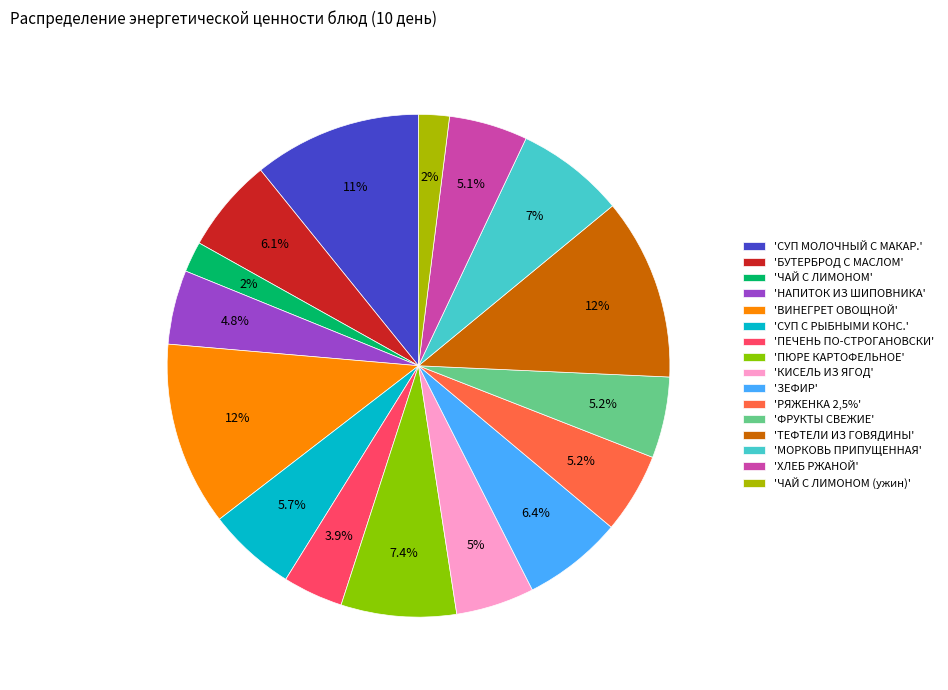

How many slices are in this pie chart?

16